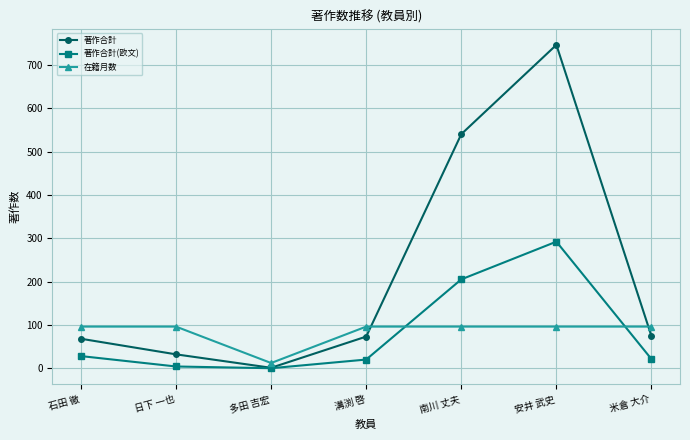

Count the number of data series in this chart.

3